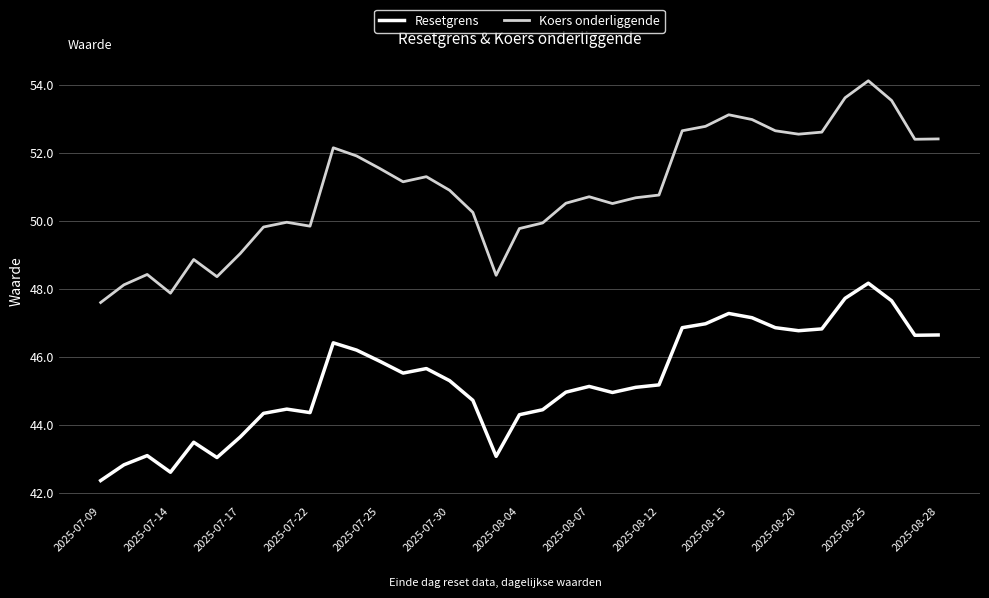

True or false: Koers onderliggende has more than 2 interior local peaks.

True